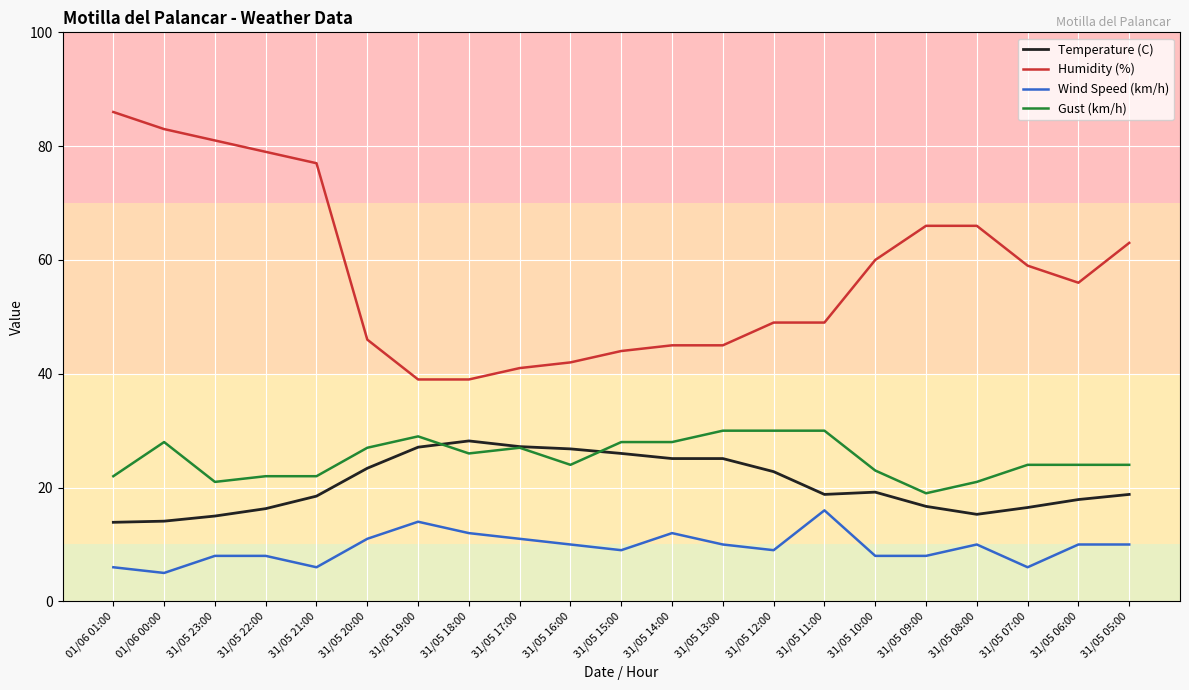

Which series changed the most between 31/05 21:00 and 31/05 06:00?

Humidity (%)